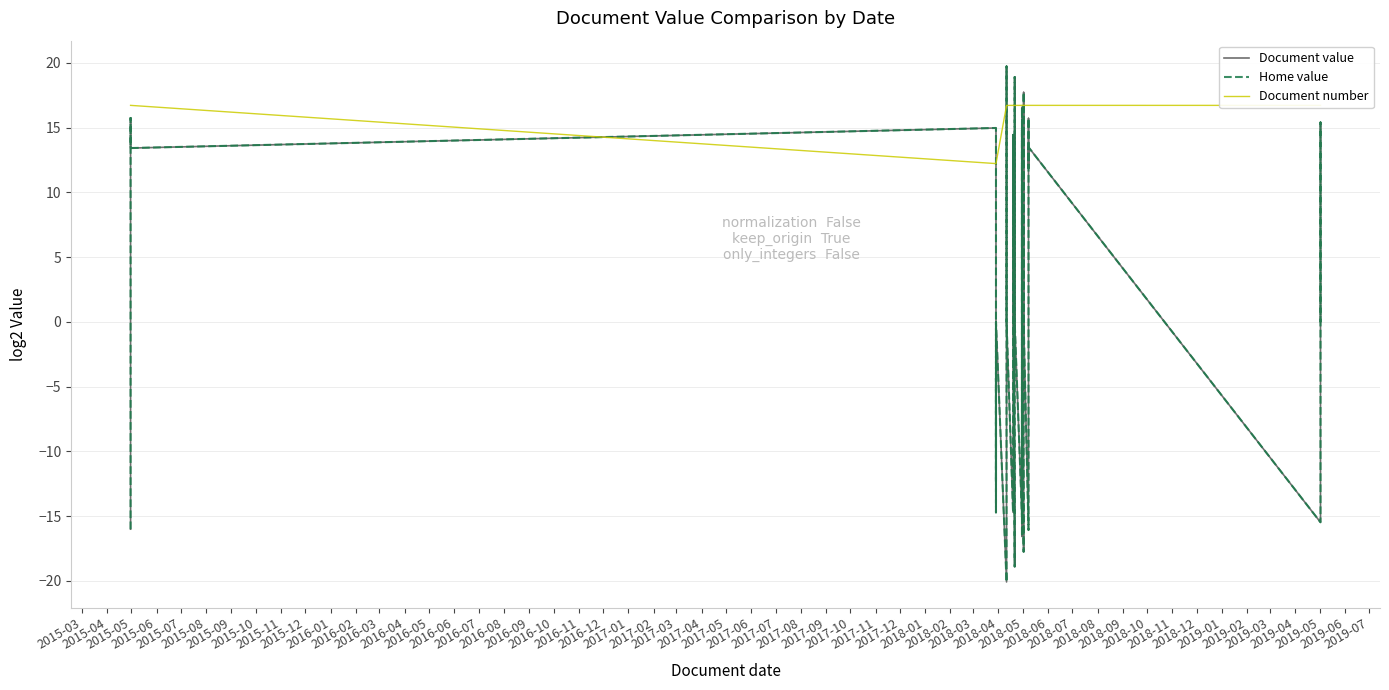

Rank the series by their maximum value, from lowest to highest.

Document number, Document value, Home value